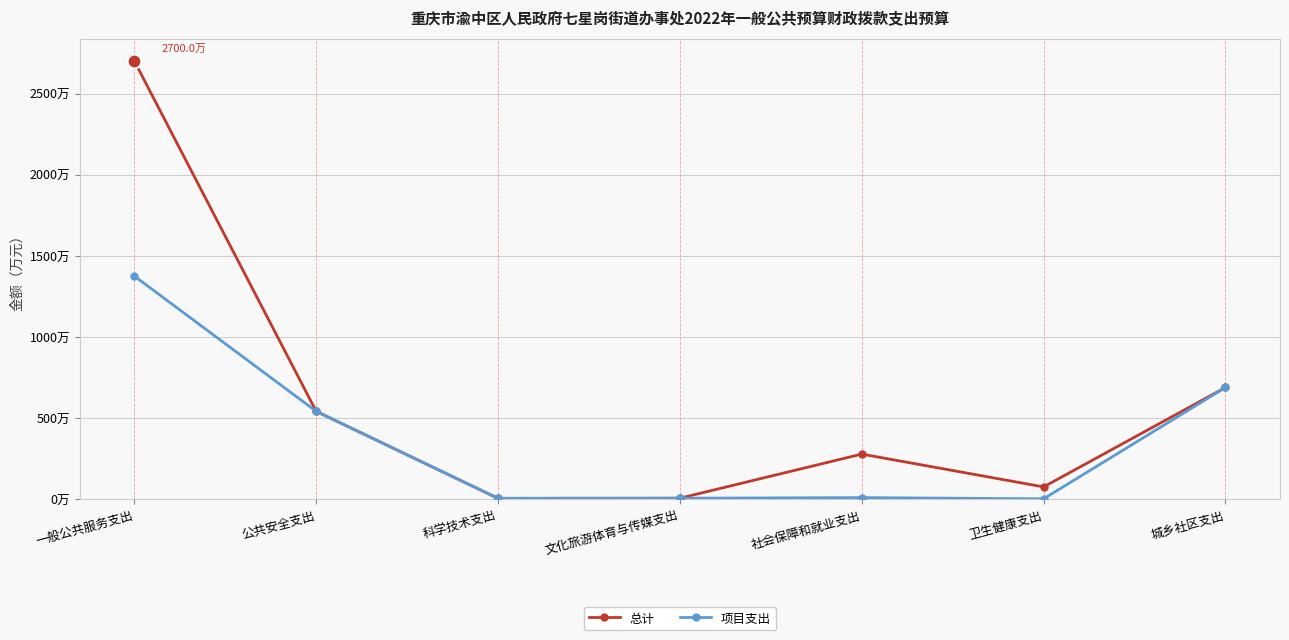

What is the label of the 6th point from the right?

公共安全支出